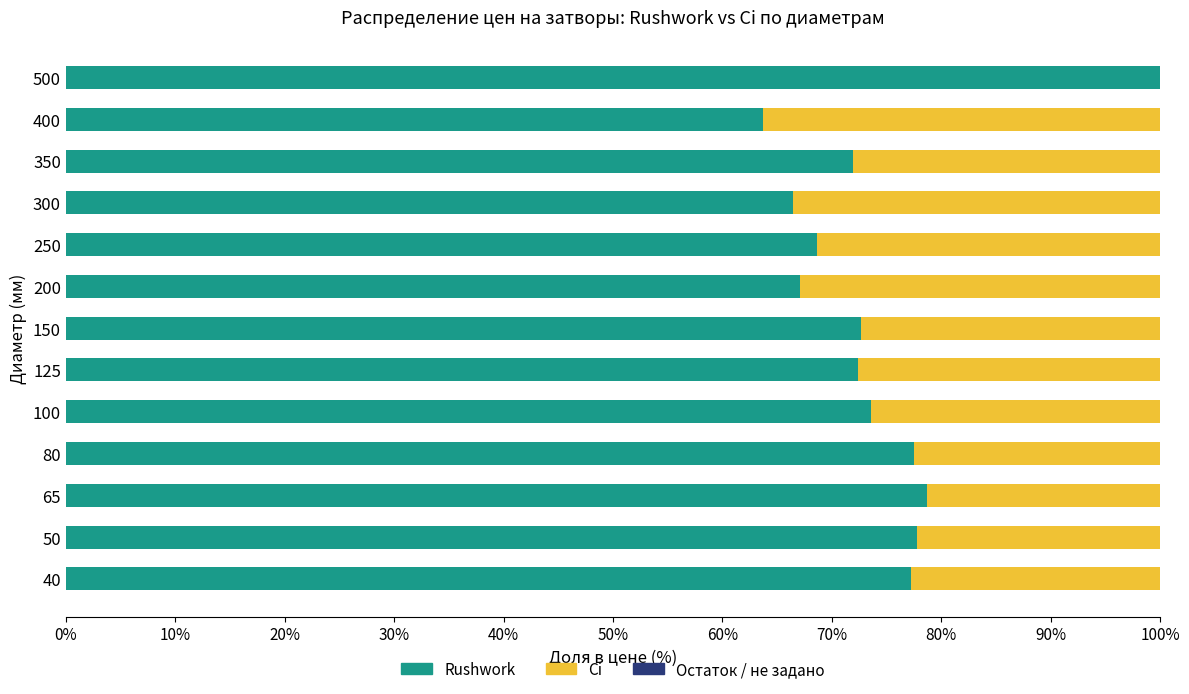

What is the total value across all series at 400?

100.0